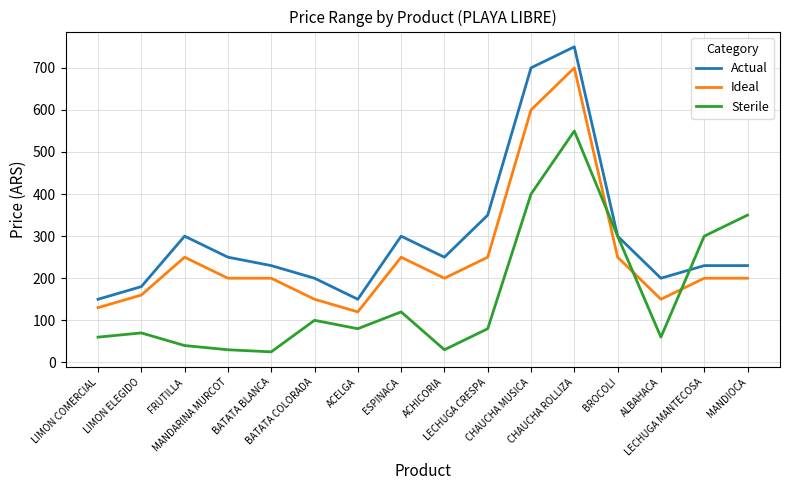

Does the chart display data point markers on the line(s)?

No